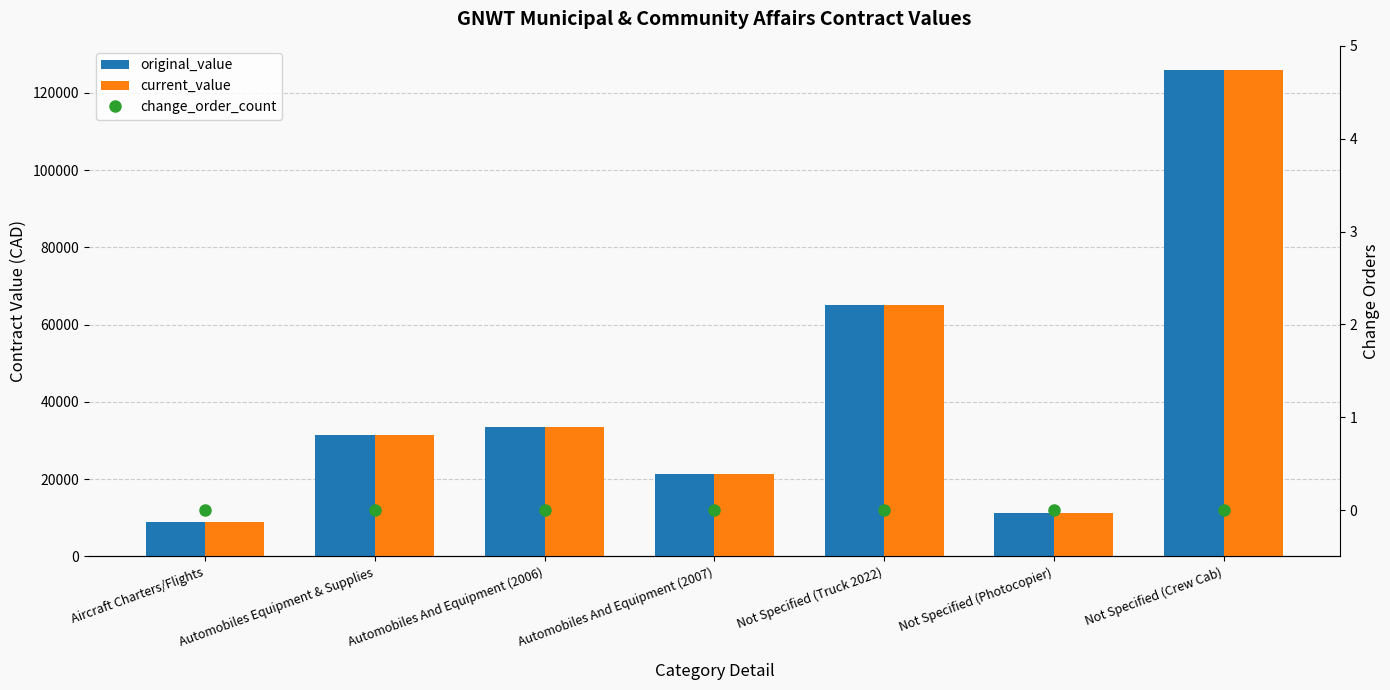

Which has a higher value, Automobiles Equipment & Supplies or Not Specified (Photocopier)?

Automobiles Equipment & Supplies